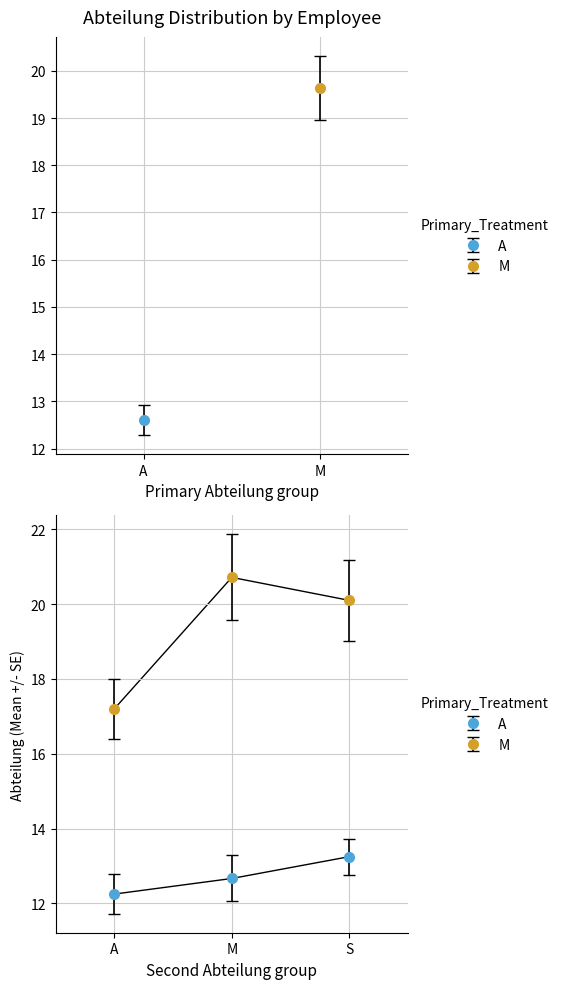

List the labels in order of M value, smallest first.

A, S, M